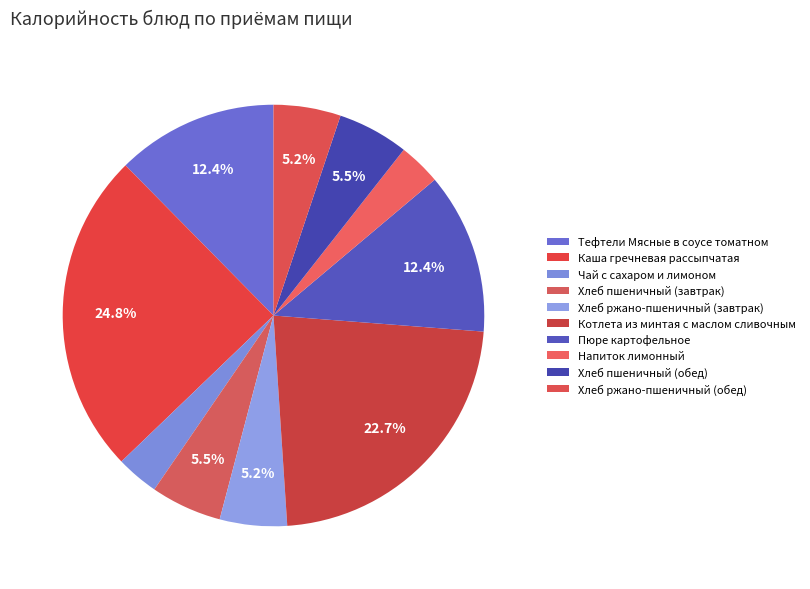

How many segments does this pie chart have?

10